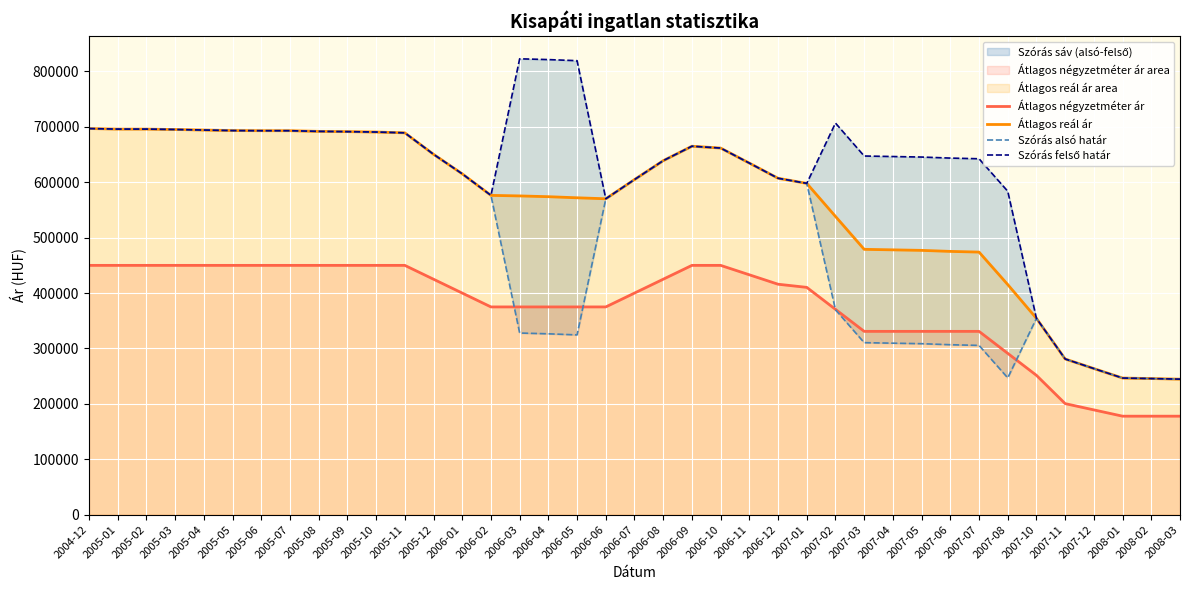

Is it true that Átlagos reál ár equals 462290 at 2007-11?

False